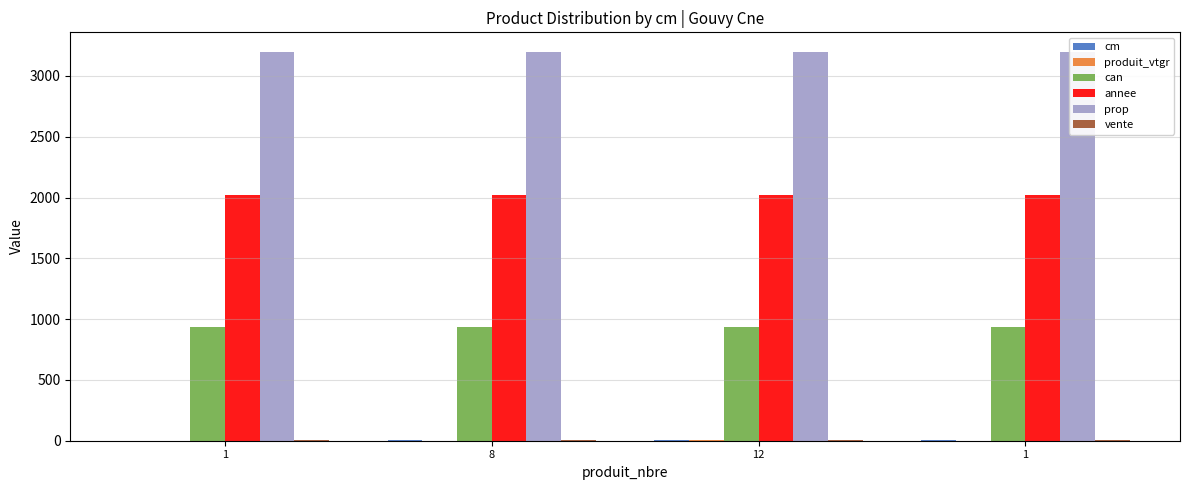

Is the value of annee at 12 greater than the value of produit_vtgr at 8?

Yes